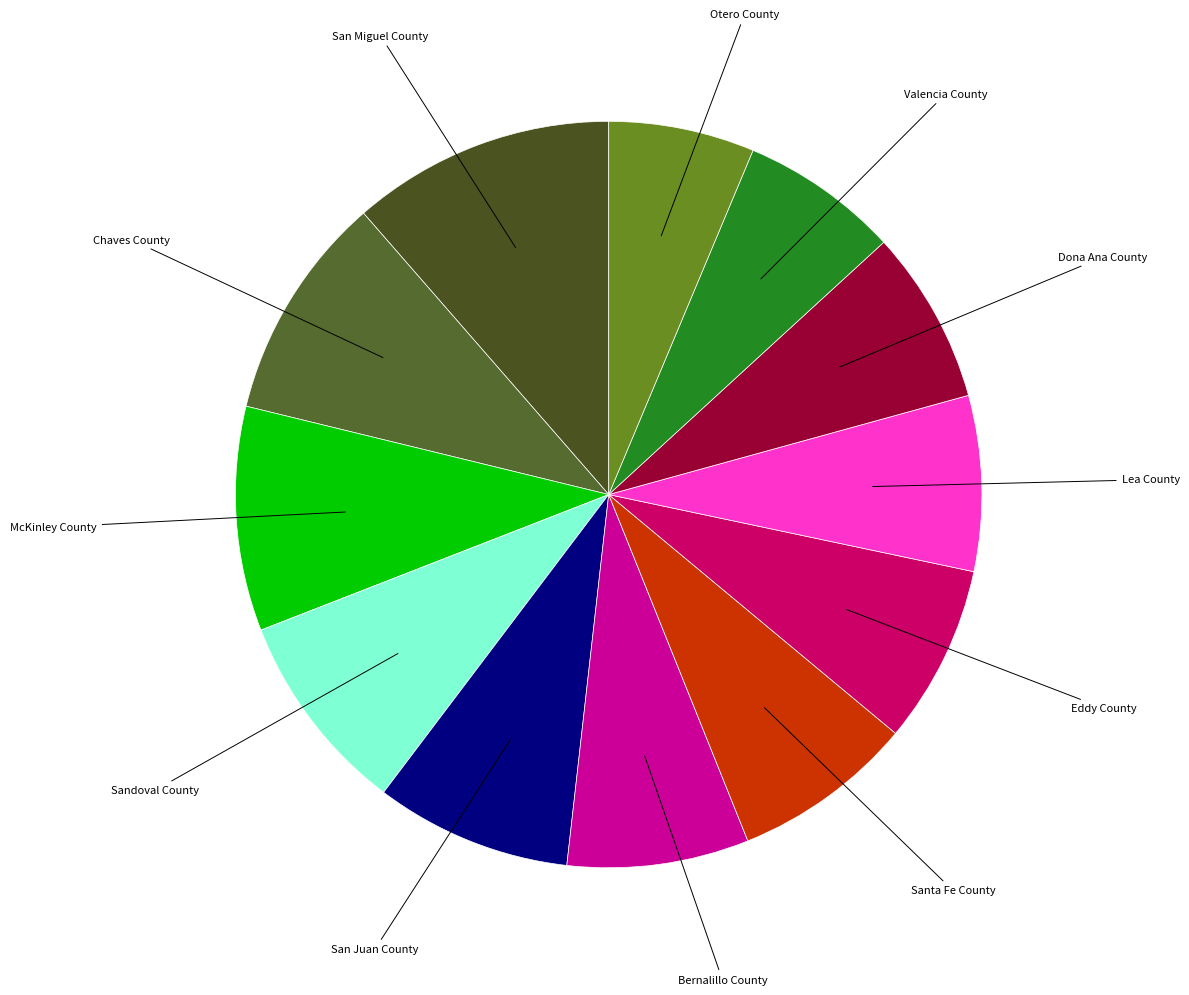

What is the smallest slice in the pie chart?

Otero County